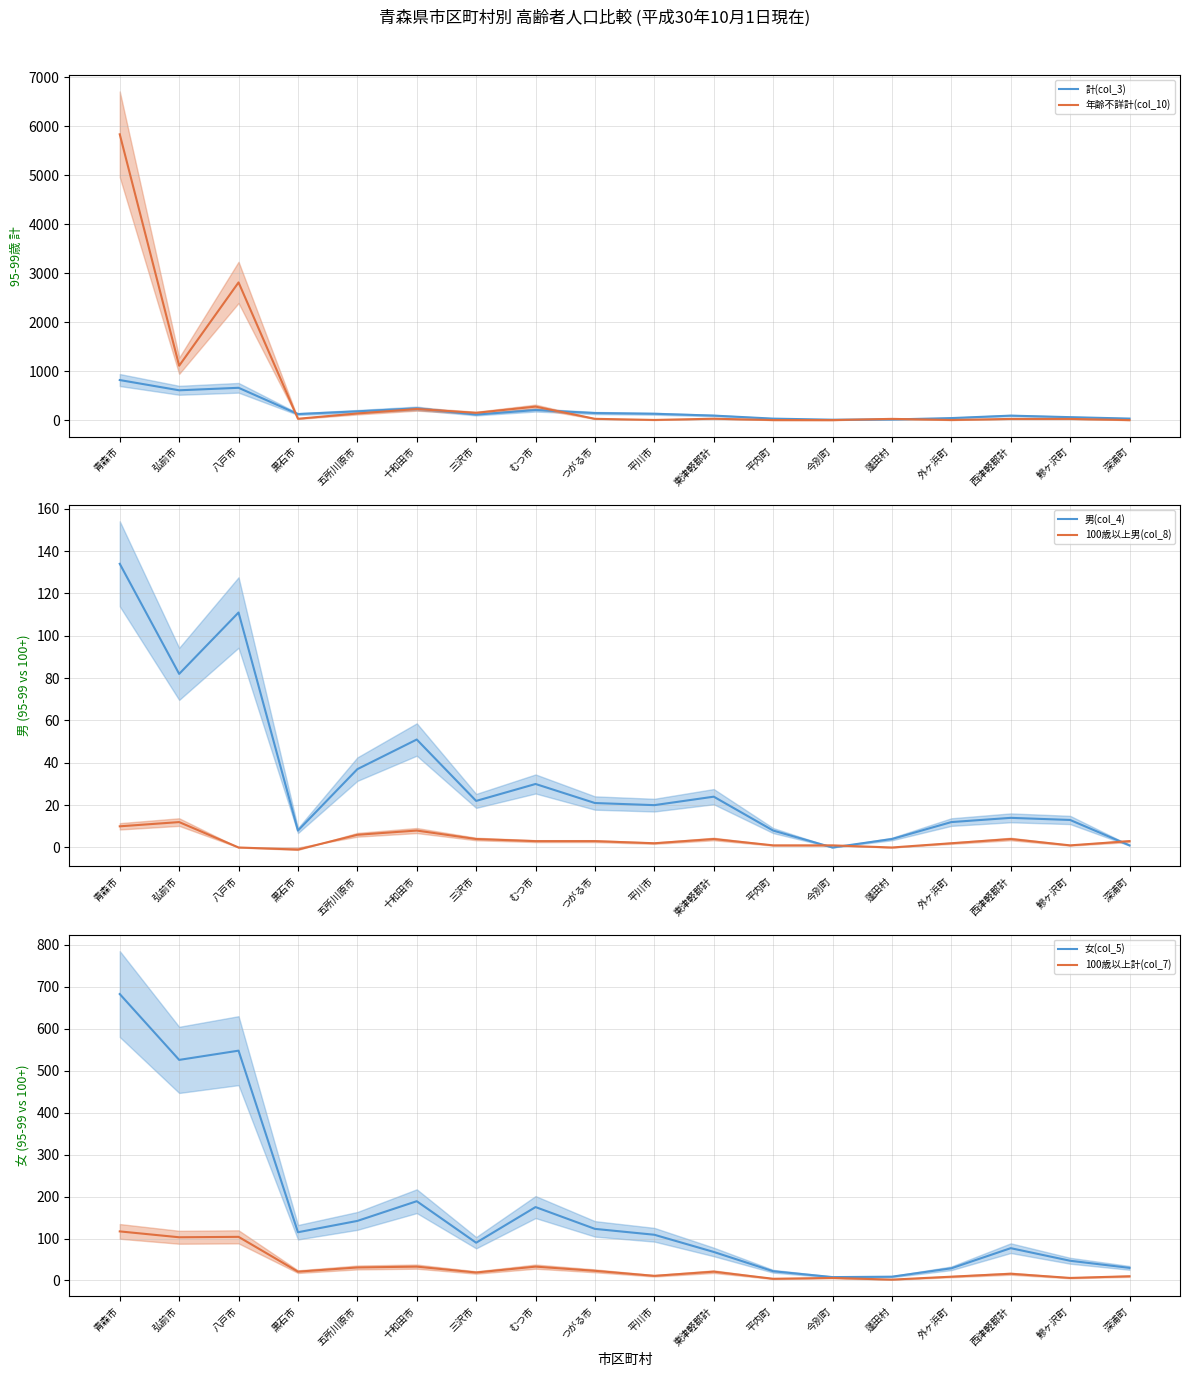

Rank the series at 外ヶ浜町 from highest to lowest value.

計(col_3), 女(col_5), 男(col_4), 100歳以上計(col_7), 年齢不詳計(col_10), 100歳以上男(col_8)